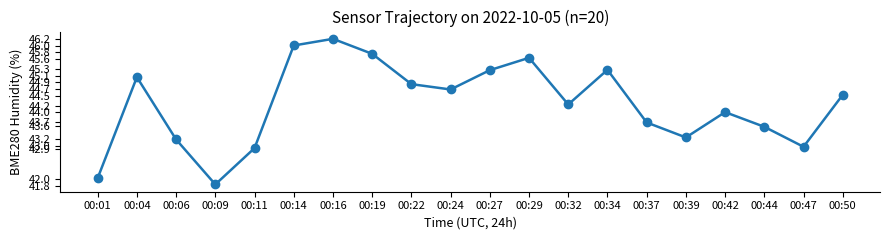

Is it true that the value at 00:22 is 16.9?

False